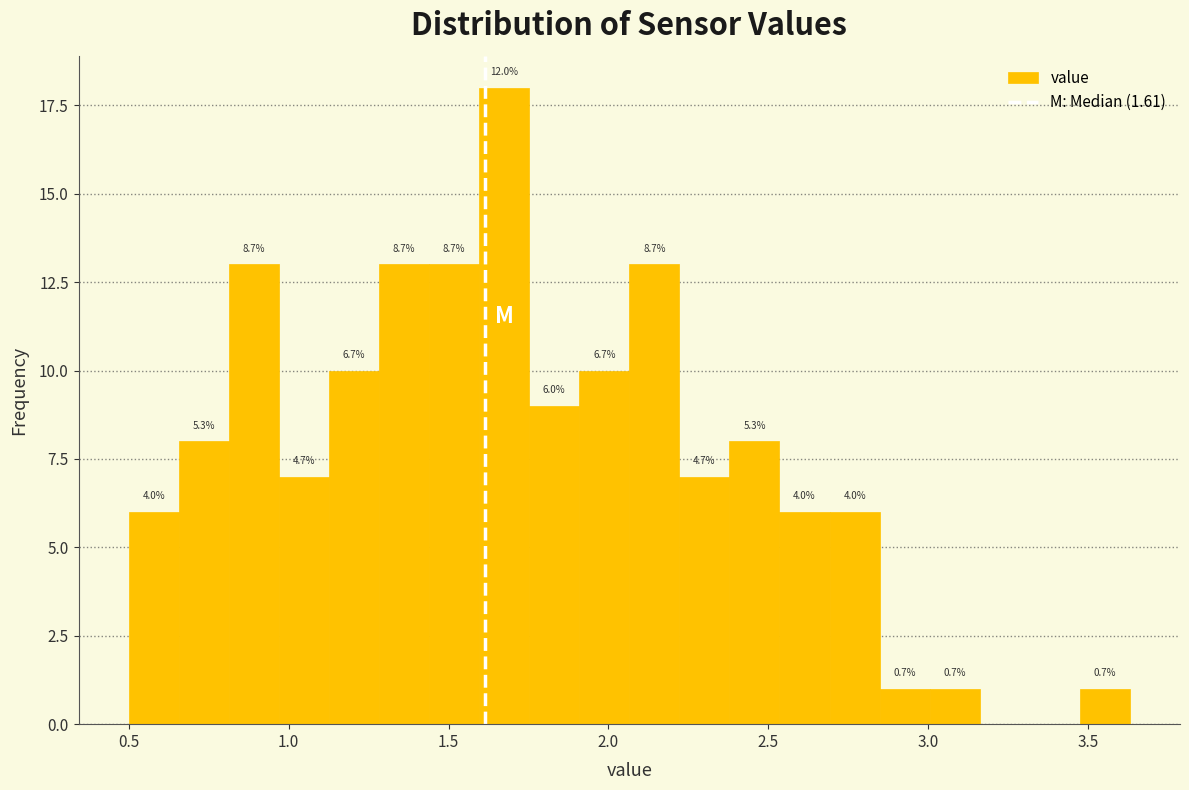

Around what value on the x-axis is the tallest bar? Give the approximate position of its centre, as read against the axis.

1.65